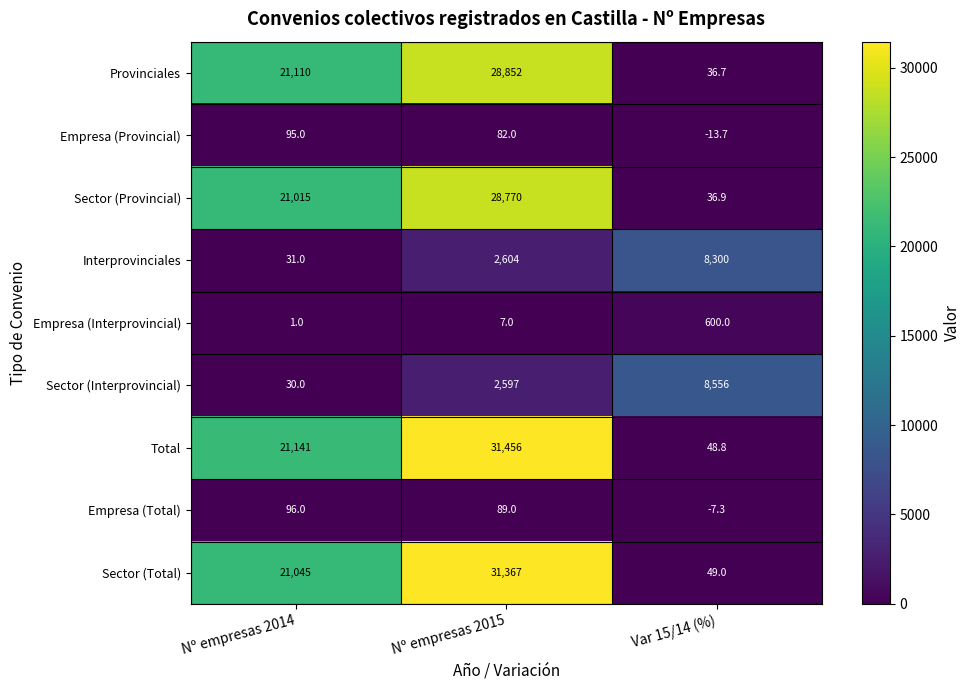

Is the value of Empresa (Interprovincial) at Var 15/14 (%) greater than the value of Interprovinciales at Var 15/14 (%)?

No